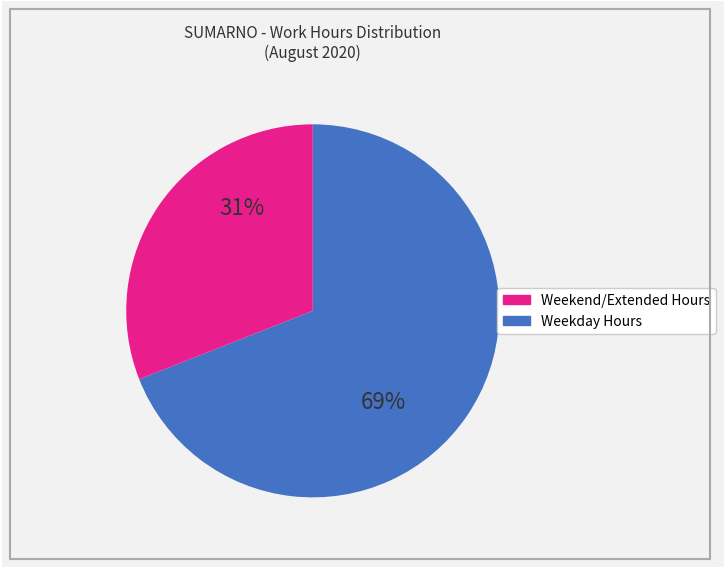

To the nearest percent, what is the average slice percentage?

50%